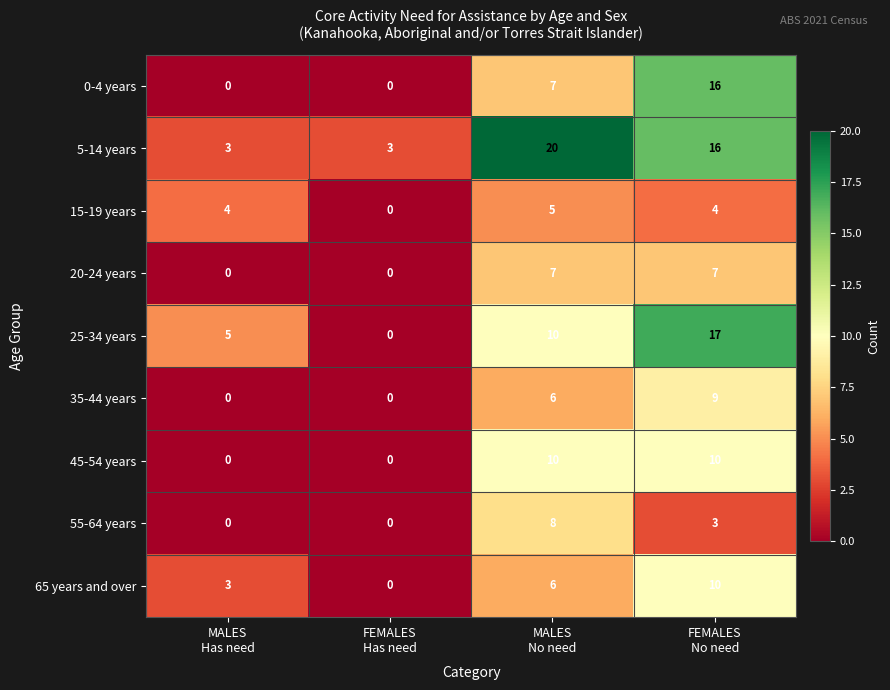

Which series changed the most between MALES
Has need and FEMALES
Has need?

25-34 years